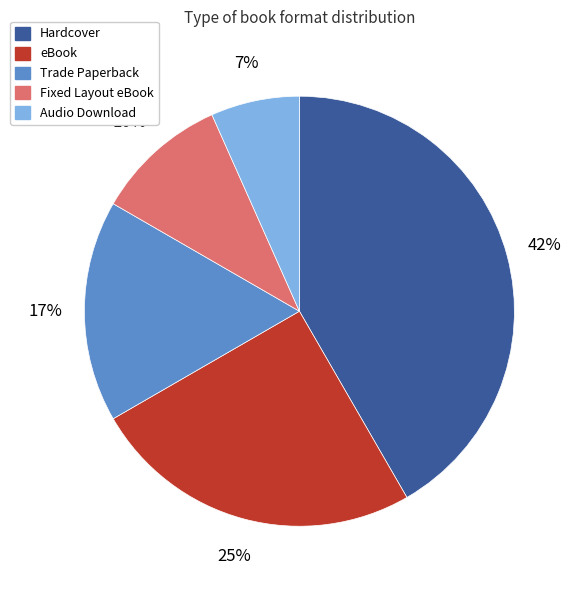

Do Hardcover and Audio Download together represent more than half of the pie?

No